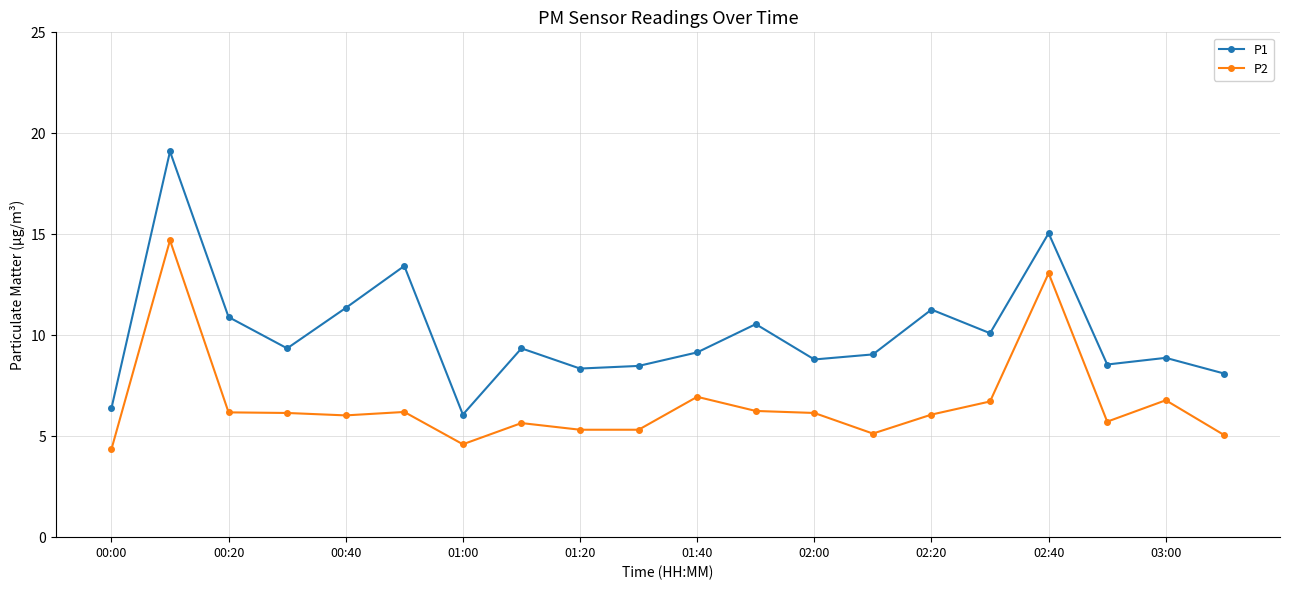

What is the difference between the maximum and second lowest values in the P2 series?

10.1